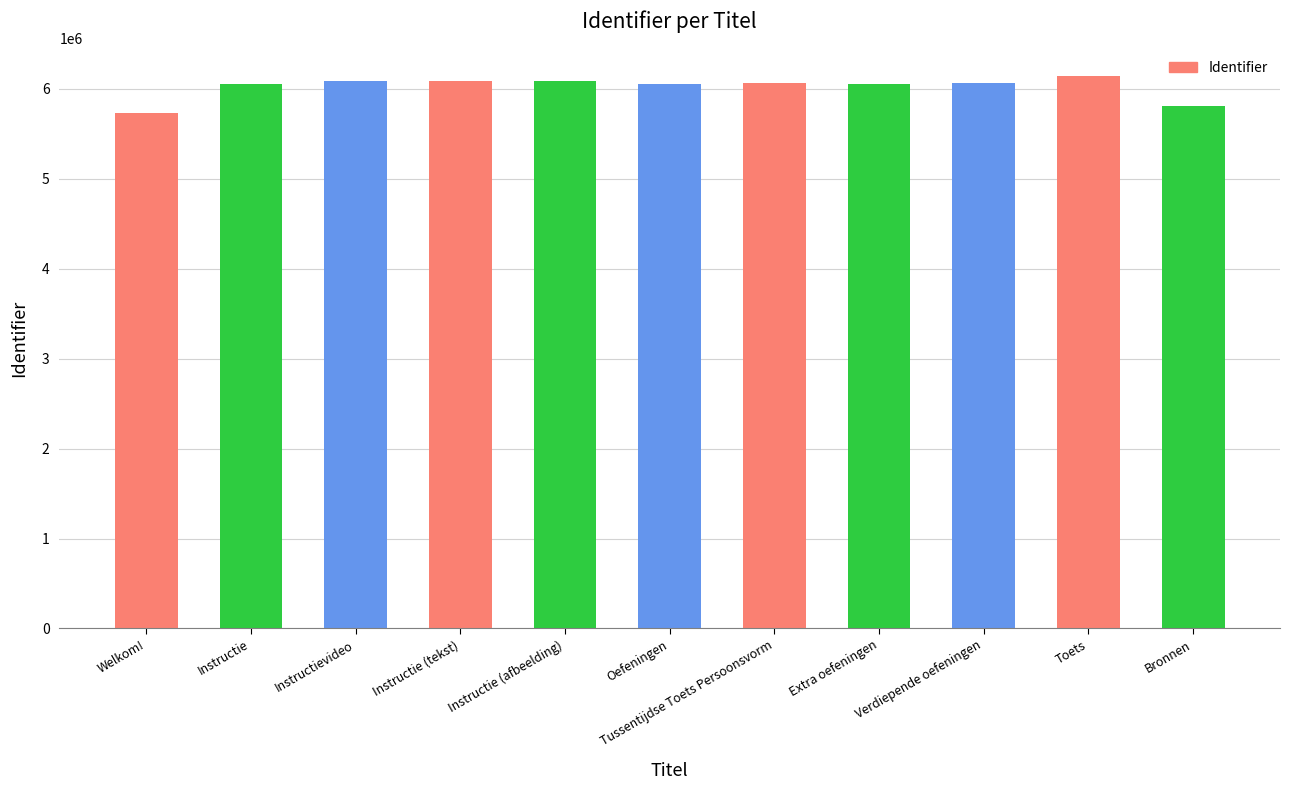

What is the label of the 10th bar from the right?

Instructie